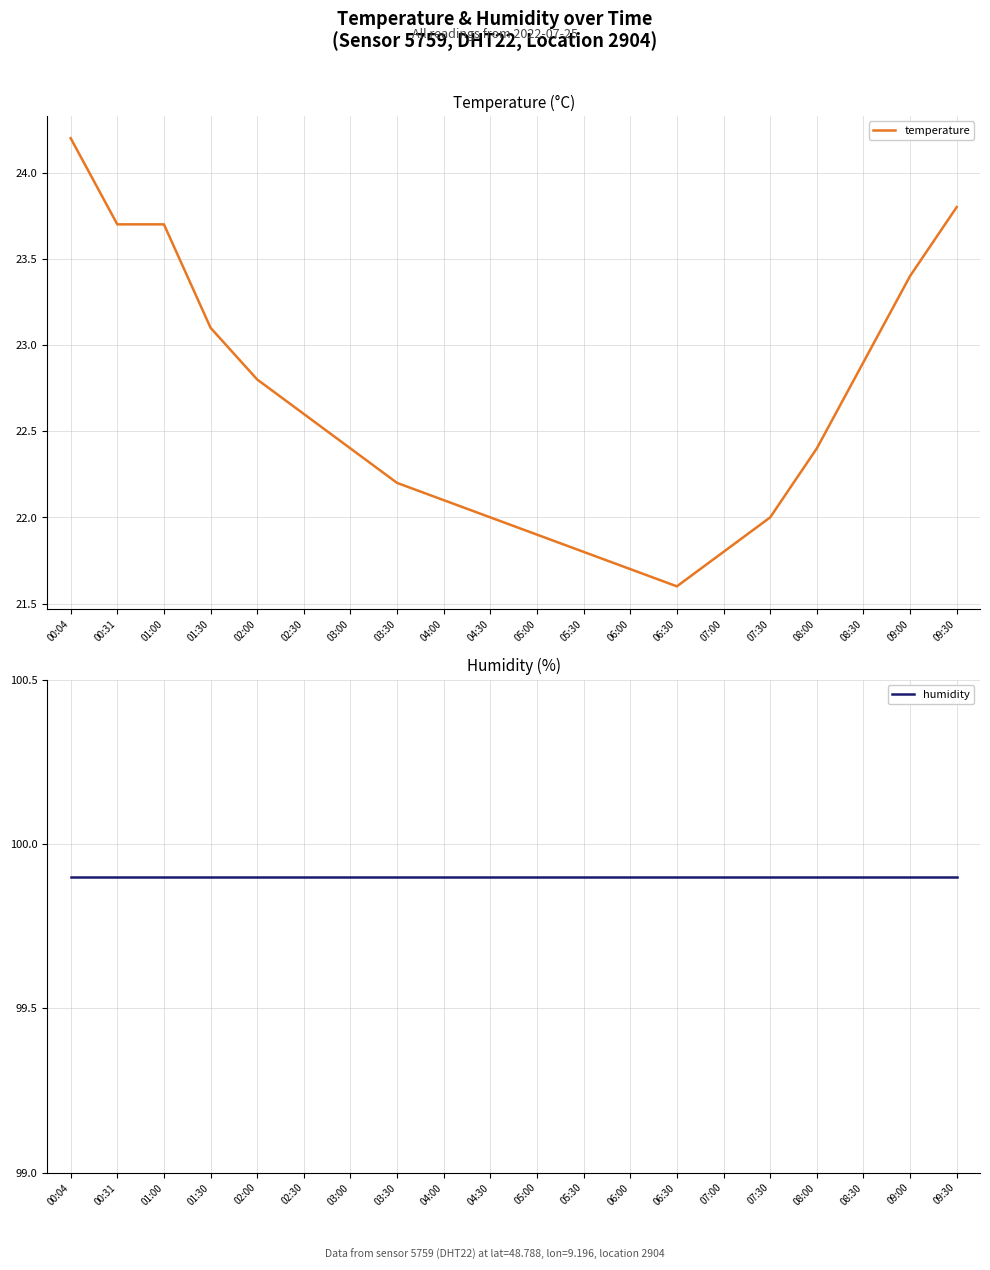

Is it true that temperature equals 21.7 at 06:00?

True